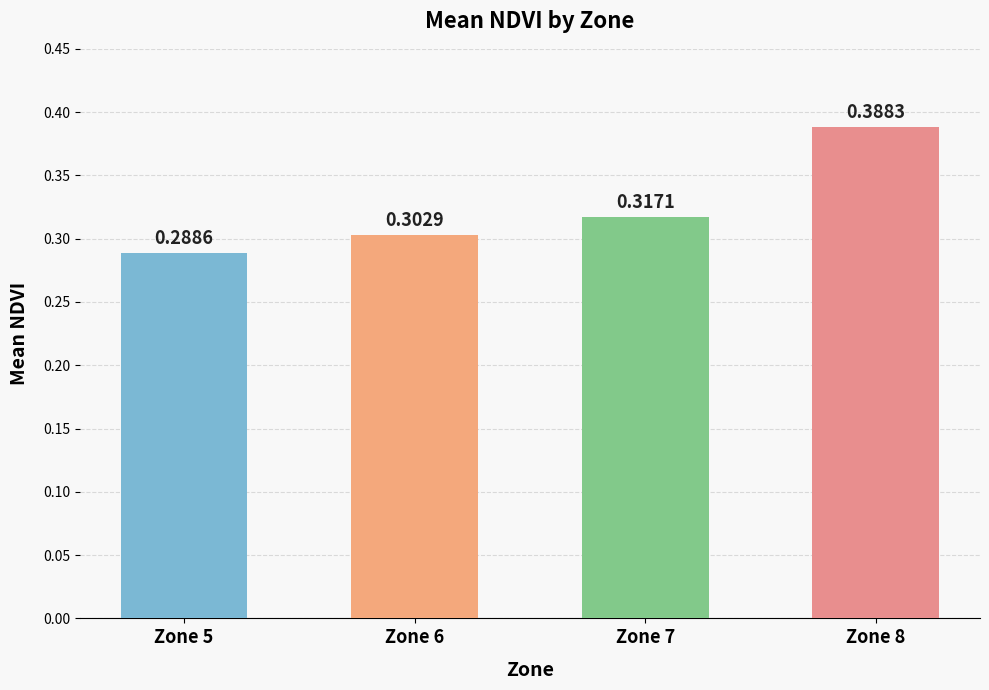

What is the sum of all values?

1.3